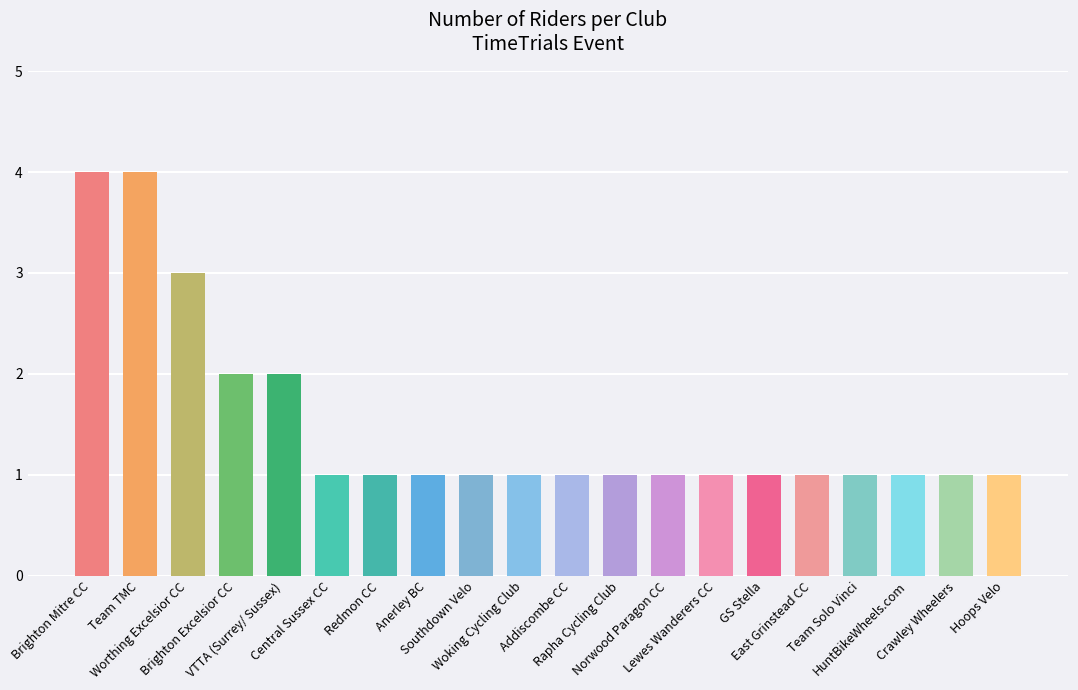

What is the greatest value displayed?

4